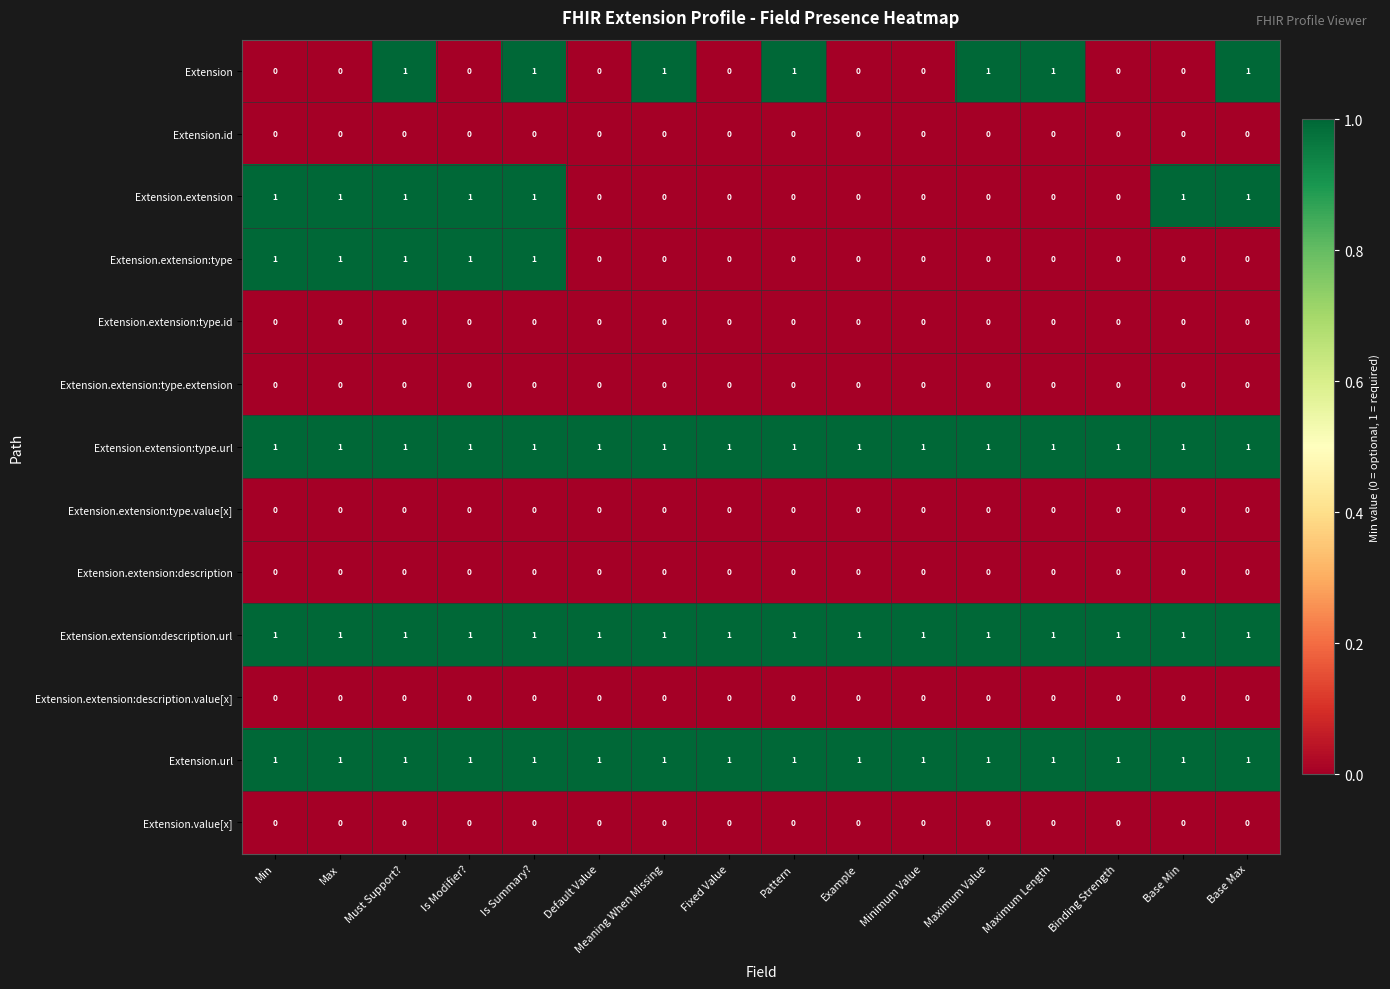

What is the total value across all series at Binding Strength?

3